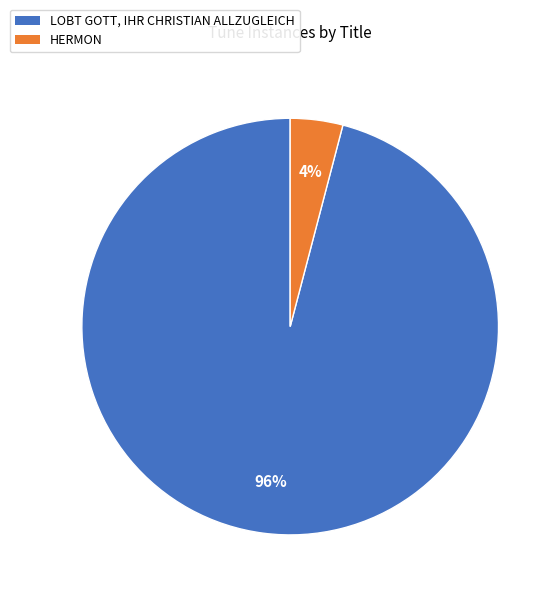

Which has a higher value, HERMON or LOBT GOTT, IHR CHRISTIAN ALLZUGLEICH?

LOBT GOTT, IHR CHRISTIAN ALLZUGLEICH